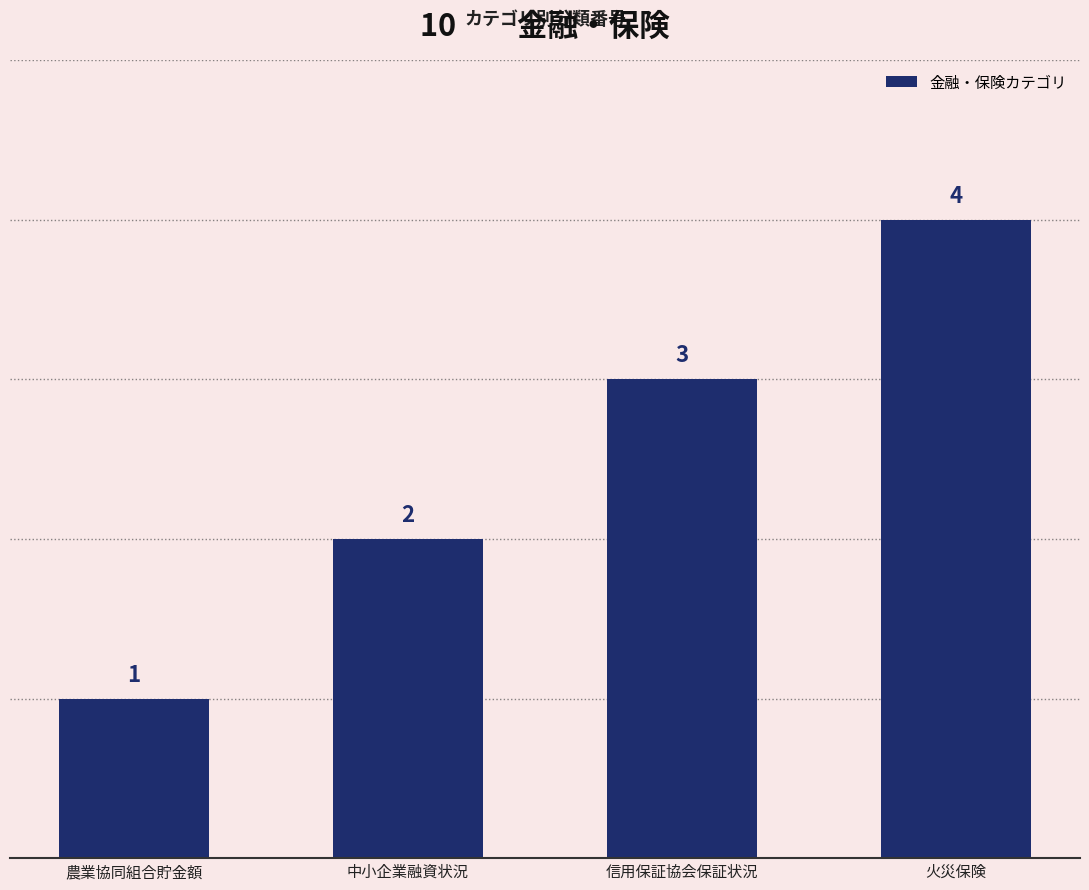

Which has a higher value, 中小企業融資状況 or 農業協同組合貯金額?

中小企業融資状況